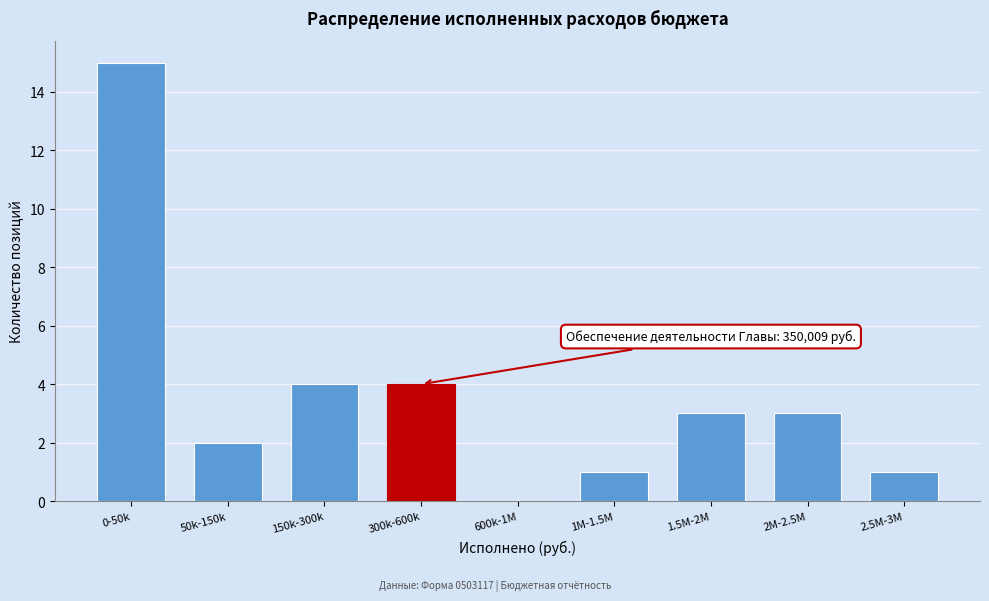

Reading left to right, list all the values displayed in this chart.

0-50k=15	50k-150k=2	150k-300k=4	300k-600k=4	600k-1M=0	1M-1.5M=1	1.5M-2M=3	2M-2.5M=3	2.5M-3M=1